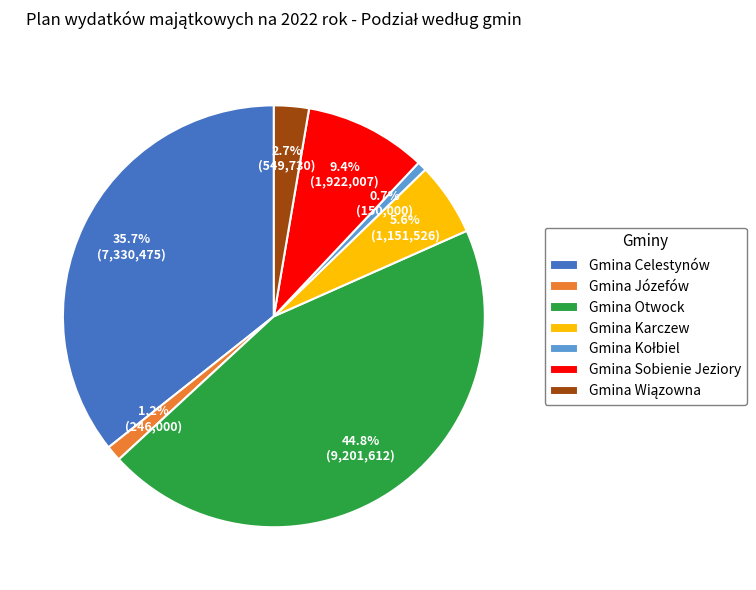

Is there a majority slice in this chart?

No